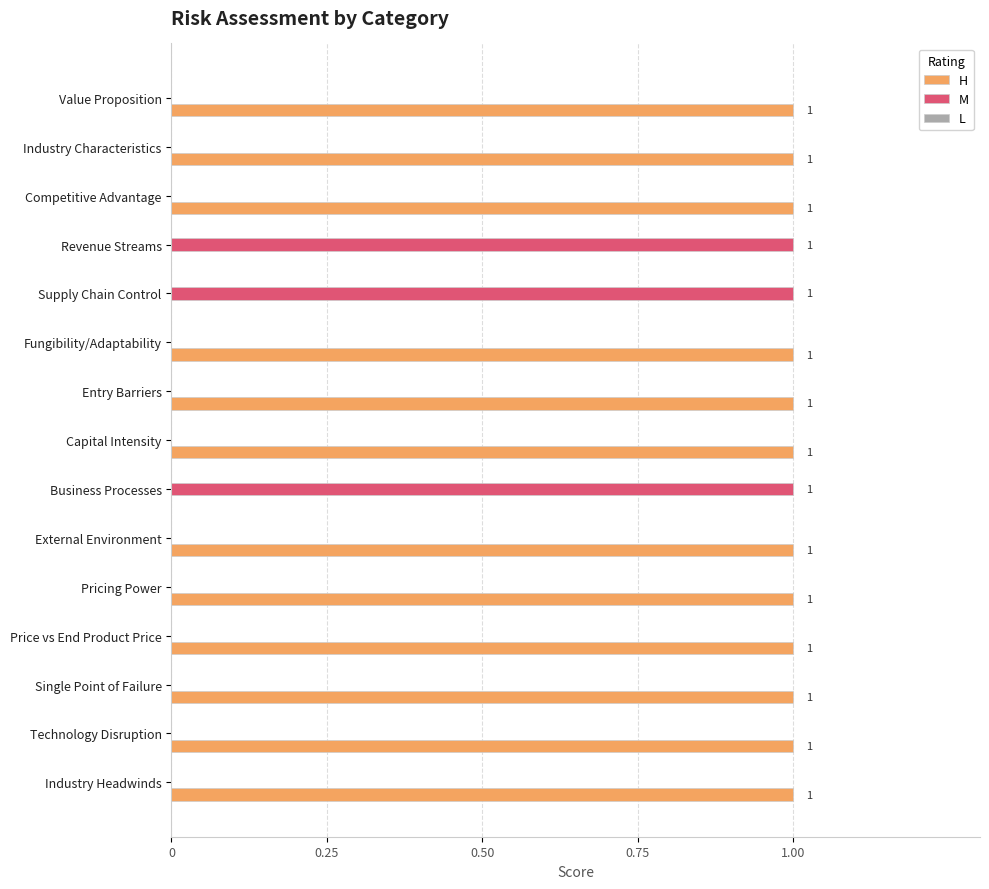

Which series has the largest total across all categories?

H